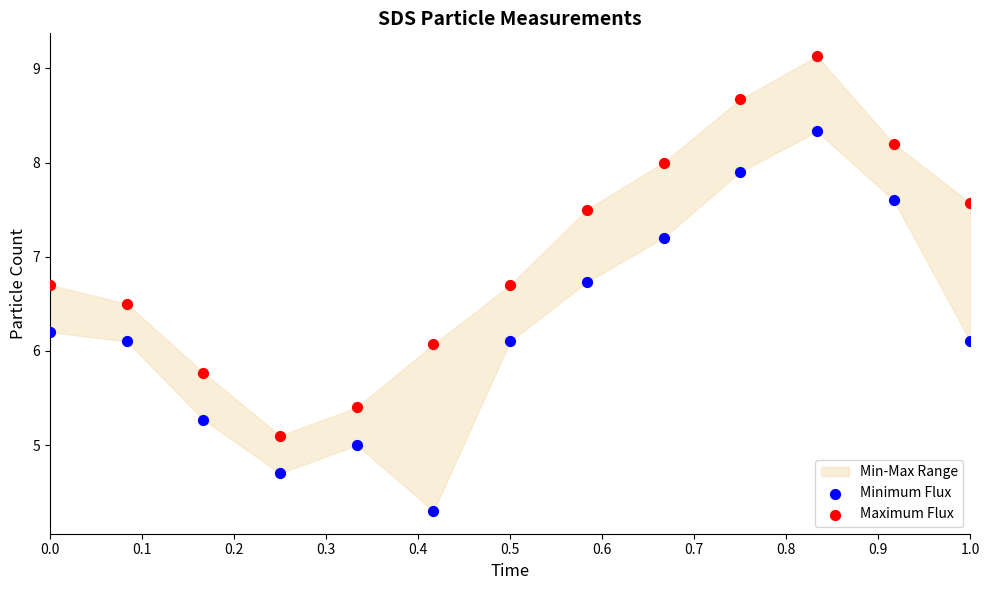

In the Maximum Flux series, what Y value is closest to 7?

6.7